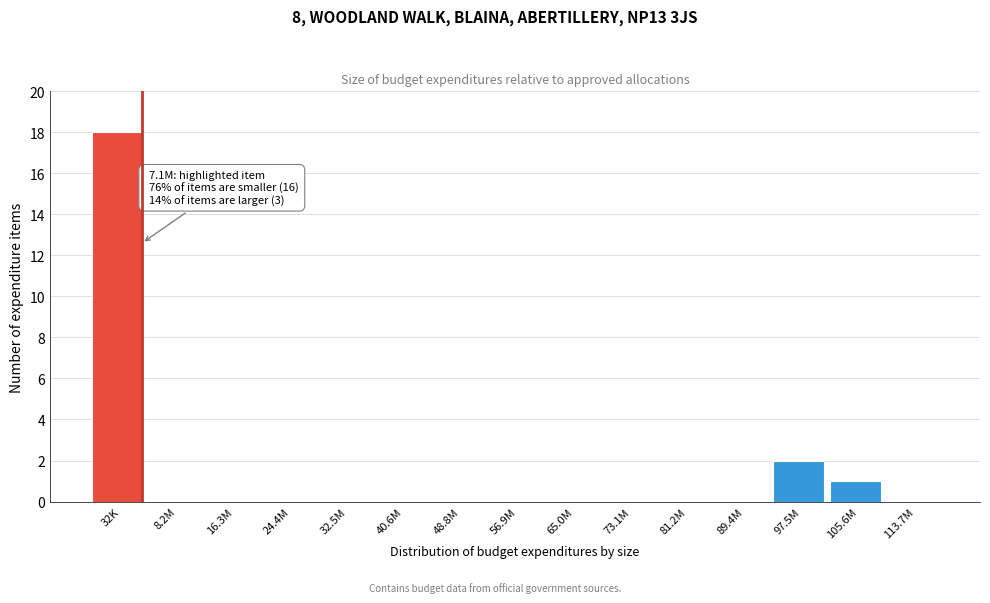

Reading left to right, list all the values displayed in this chart.

32K=18	8.2M=0	16.3M=0	24.4M=0	32.5M=0	40.6M=0	48.8M=0	56.9M=0	65.0M=0	73.1M=0	81.2M=0	89.4M=0	97.5M=2	105.6M=1	113.7M=0